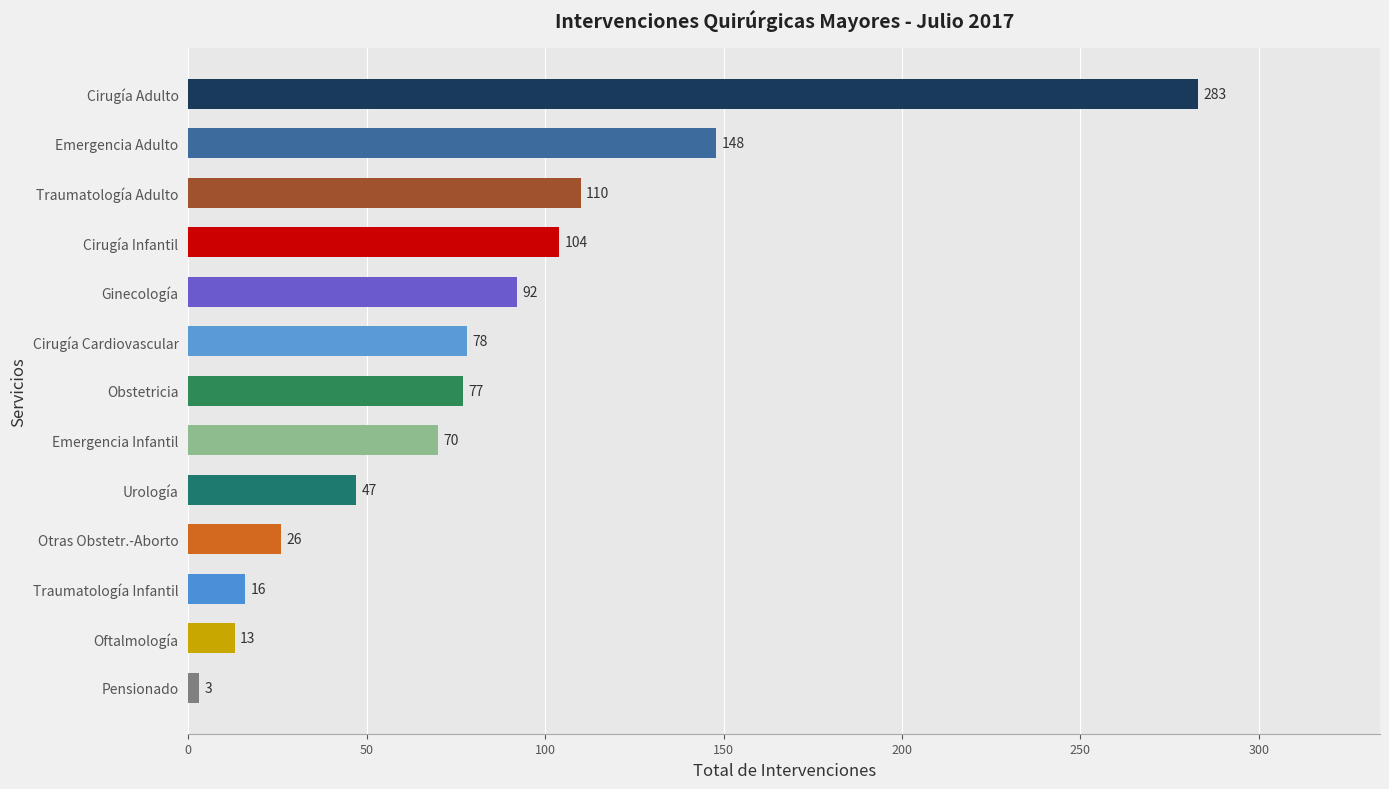

Does the chart contain any negative values?

No